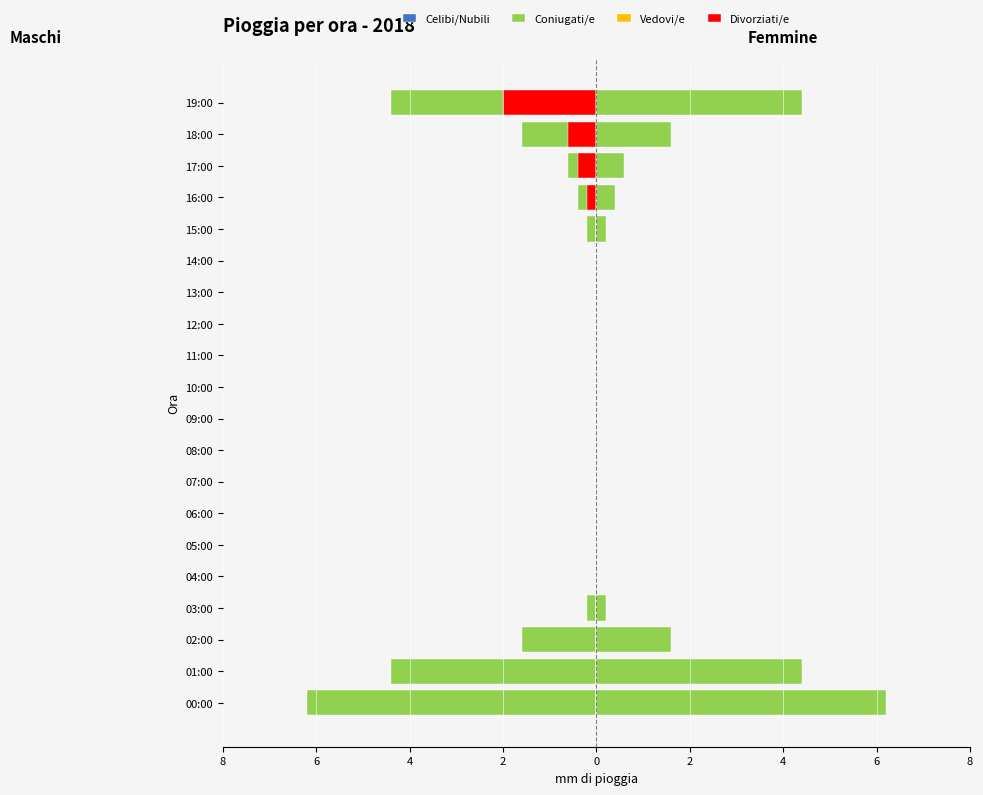

Which series changed the most between 11:00 and 16:00?

Coniugati/e